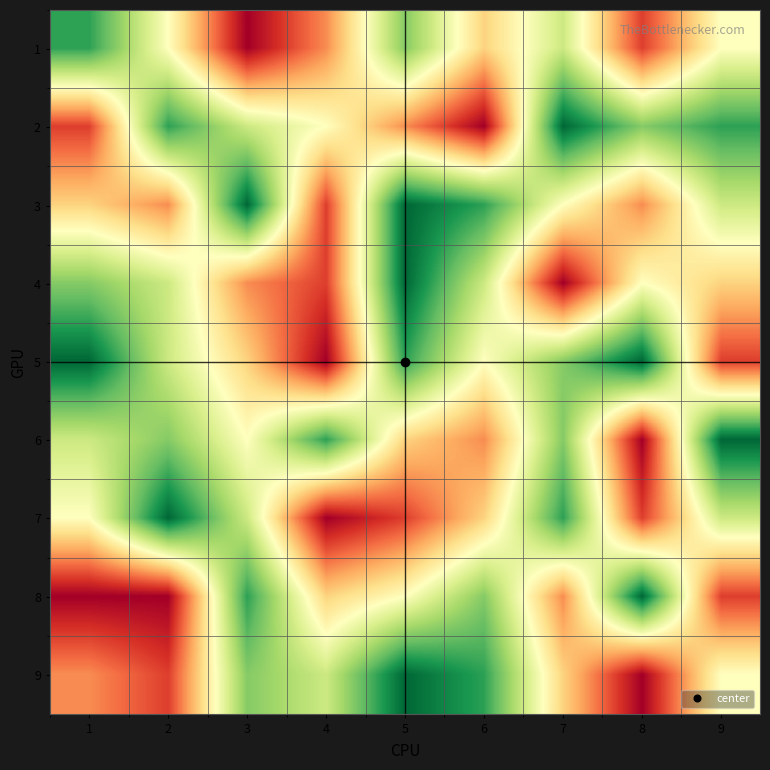

How many series are shown in this chart?

9